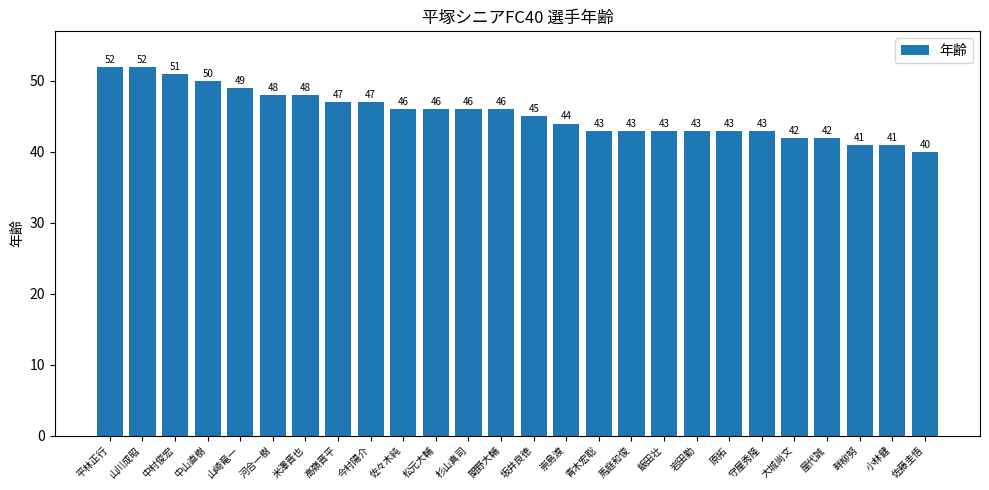

The value at 中山直樹 is 12. True or false?

False